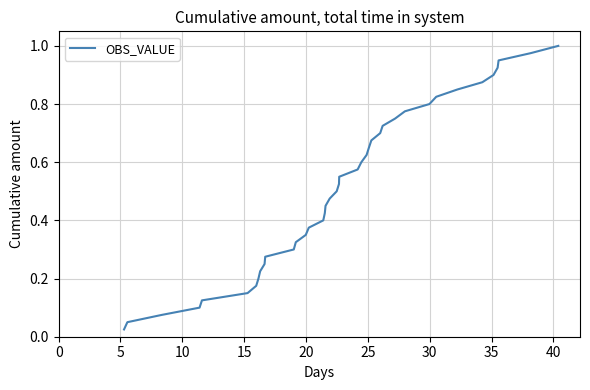

Is this an area chart (filled region under the line)?

No